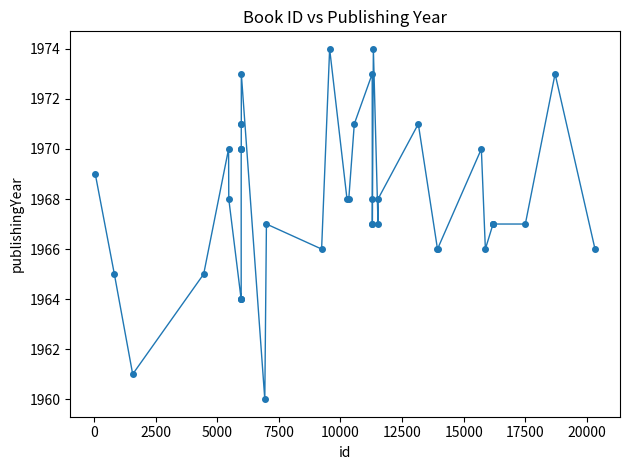

Count the number of data series in this chart.

1